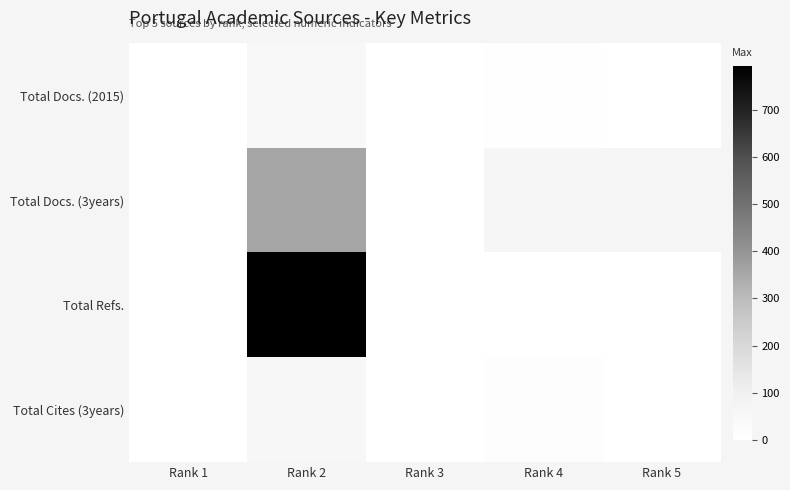

List the series in order of their peak value, lowest first.

Total Docs. (2015), Total Cites (3years), Total Docs. (3years), Total Refs.